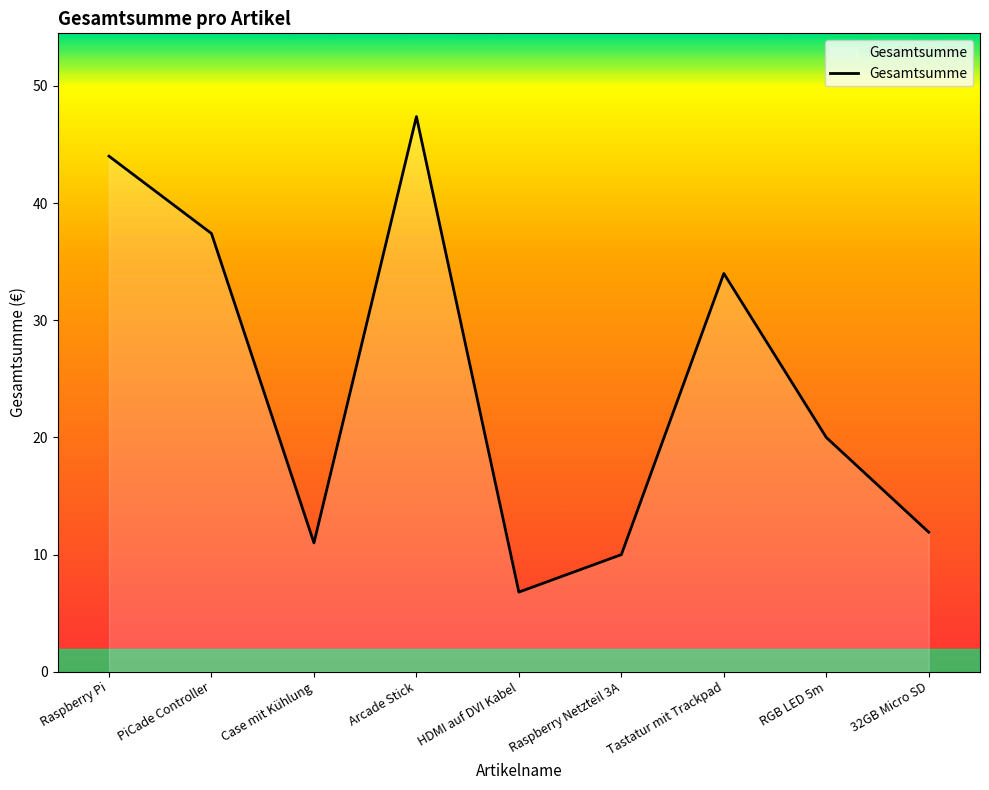

At which category does the data reach its first local valley?

Case mit Kühlung